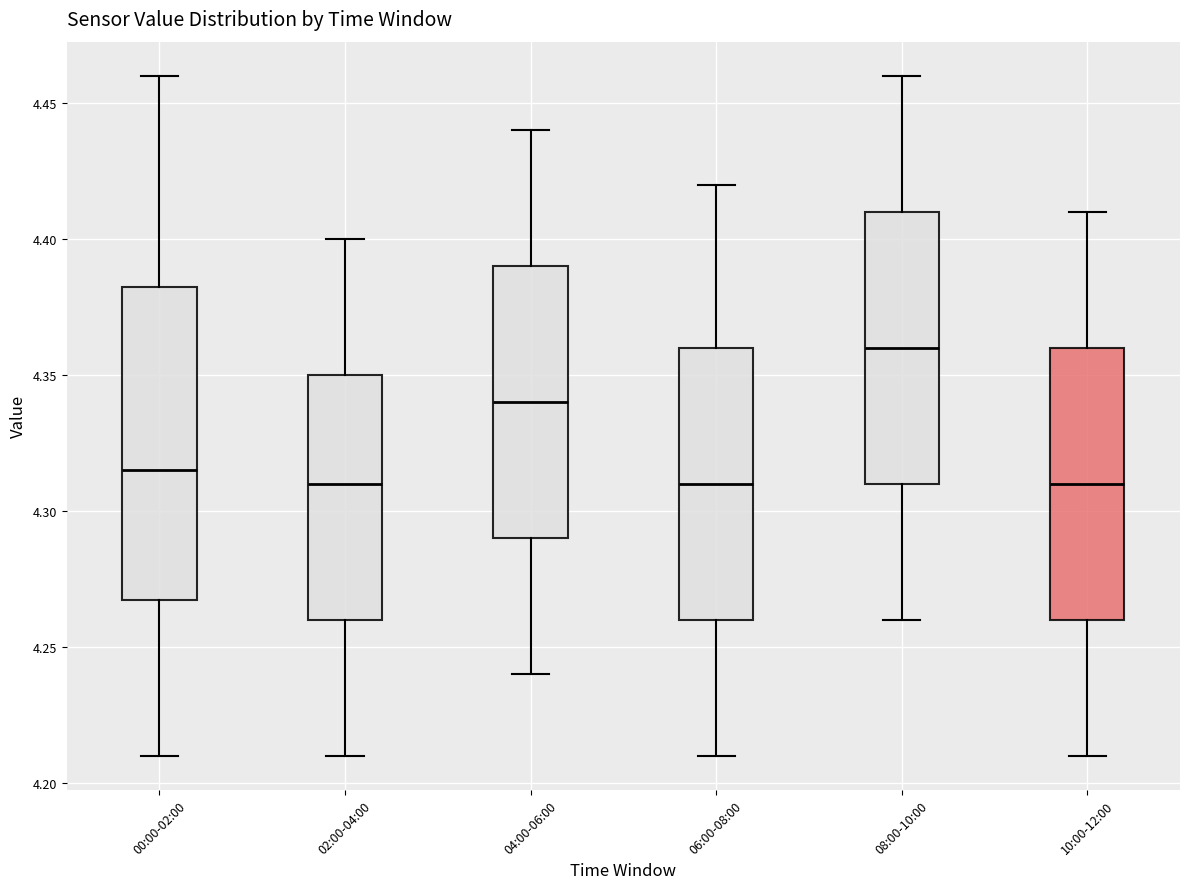

Where does the median line of the box for 08:00-10:00 sit on the y-axis? The values are not printed on the chart, so give them approximately, as read against the axis.

4.360